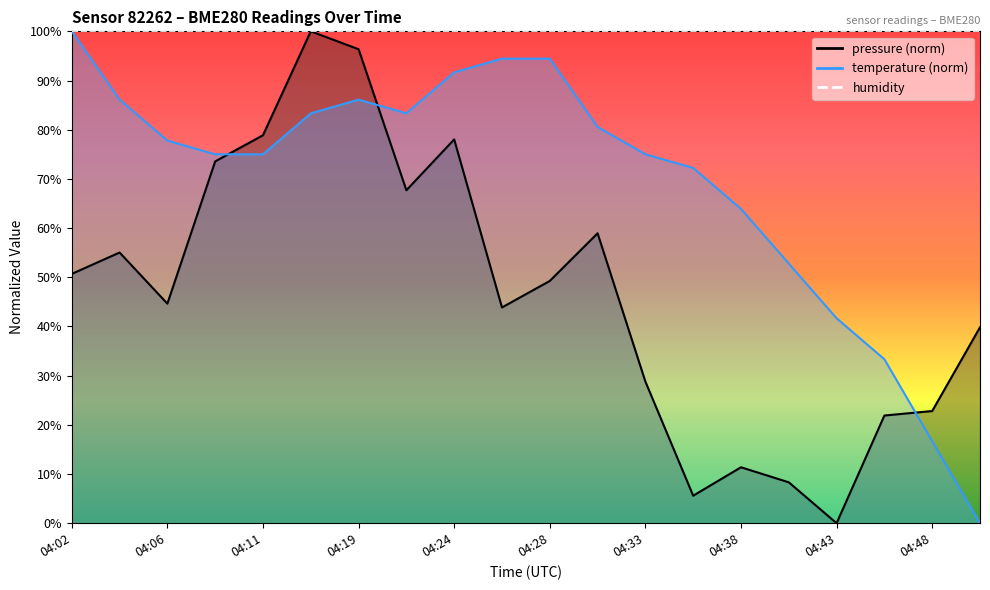

Rank the series by their maximum value, from lowest to highest.

pressure, temperature